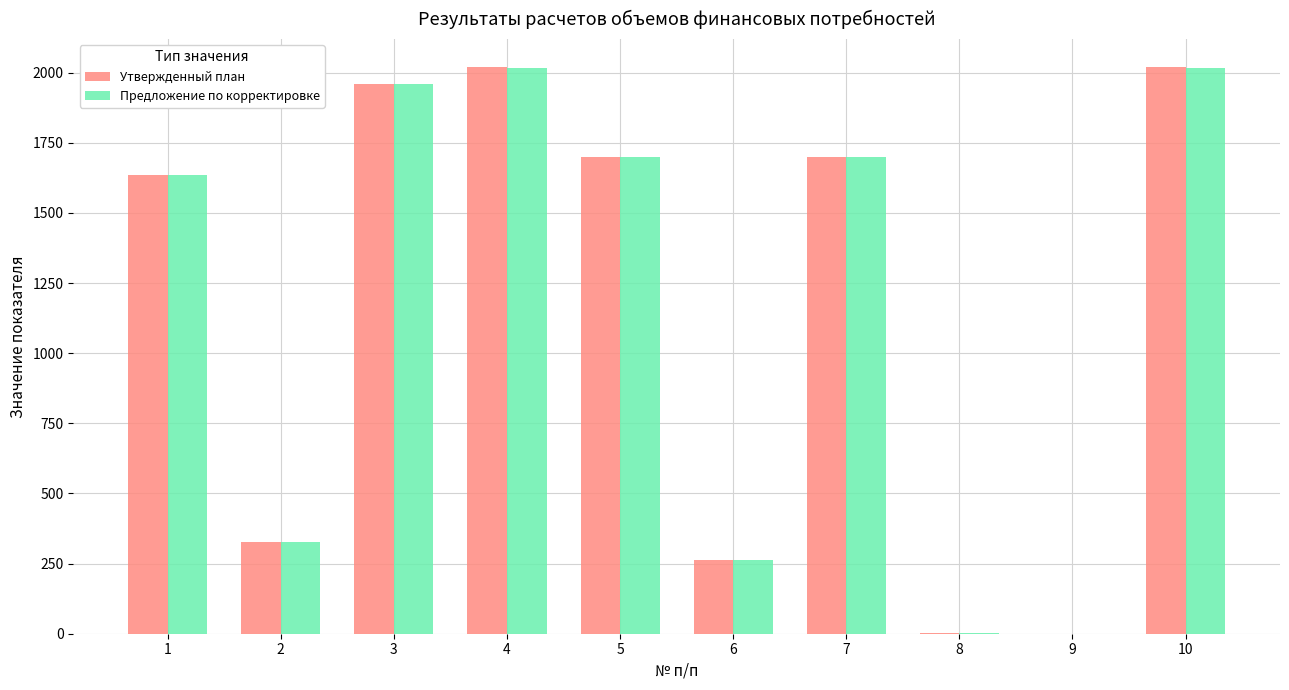

How many groups of bars are there?

10